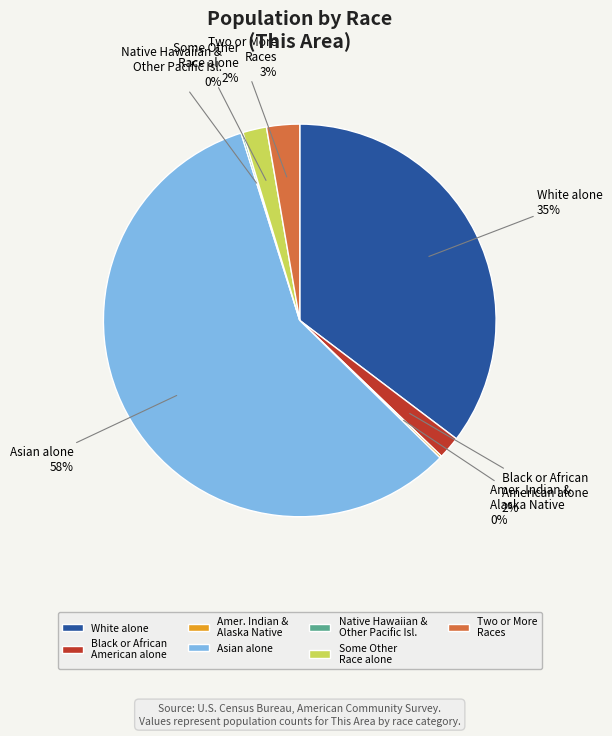

What is the majority slice?

Asian alone